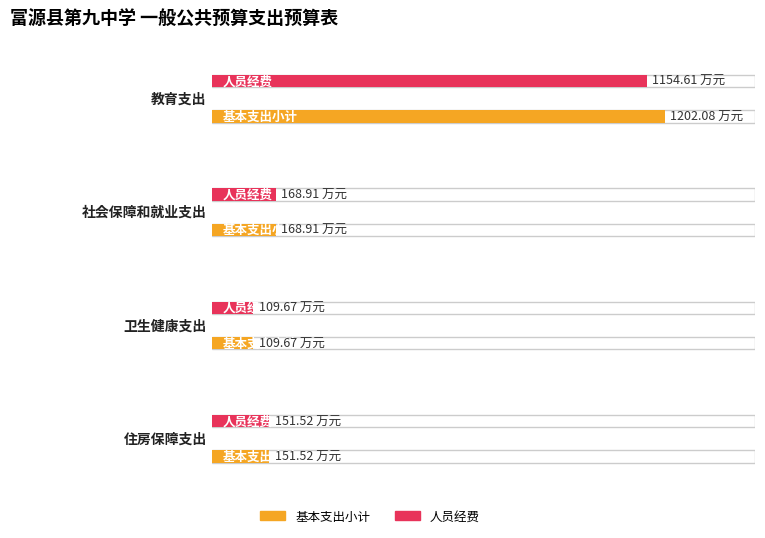

What is the highest value of the 基本支出小计 series?

1202.1